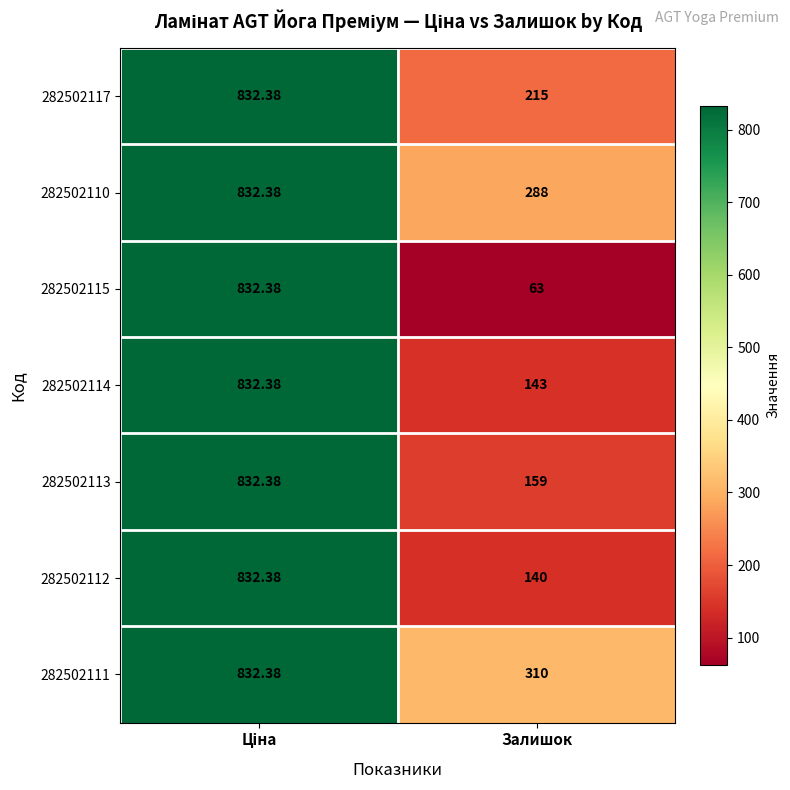

Where is 282502112 nearest to the value 486?

Залишок